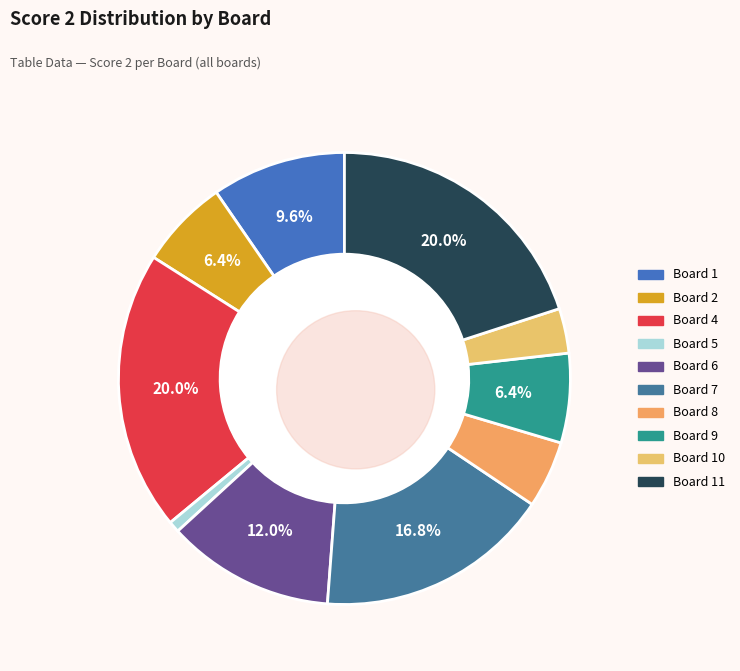

What is the ratio of the value at Board 5 to the value at Board 8?

0.2